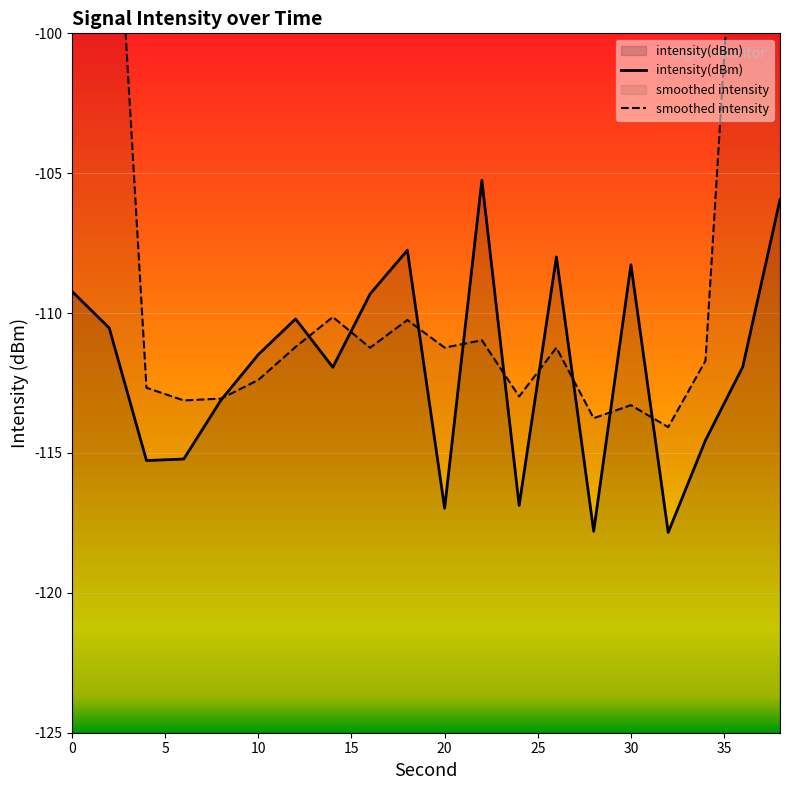

What is the lowest value of the intensity(dBm) series?

-117.8